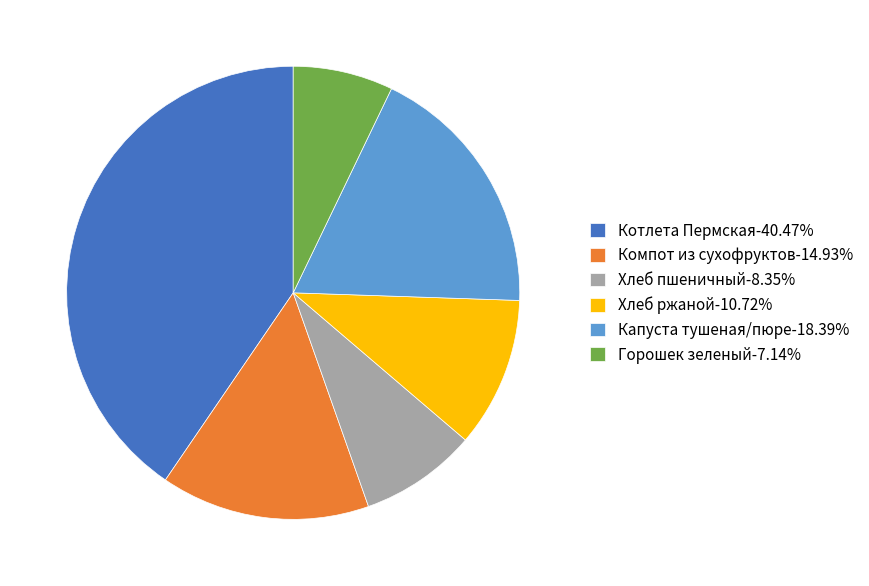

Between Капуста тушеная/пюре and Горошек зеленый, which is larger?

Капуста тушеная/пюре